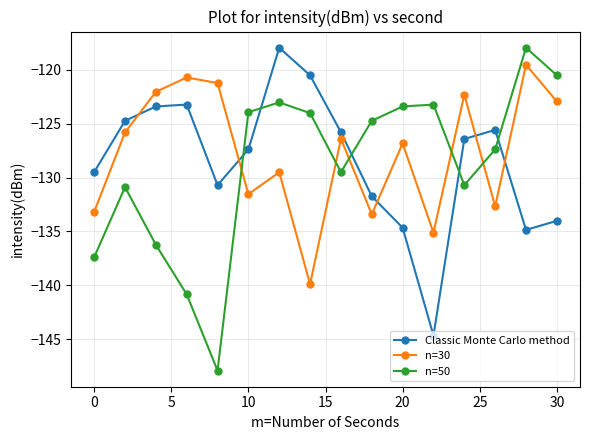

Which series has the widest spread of values?

n=50